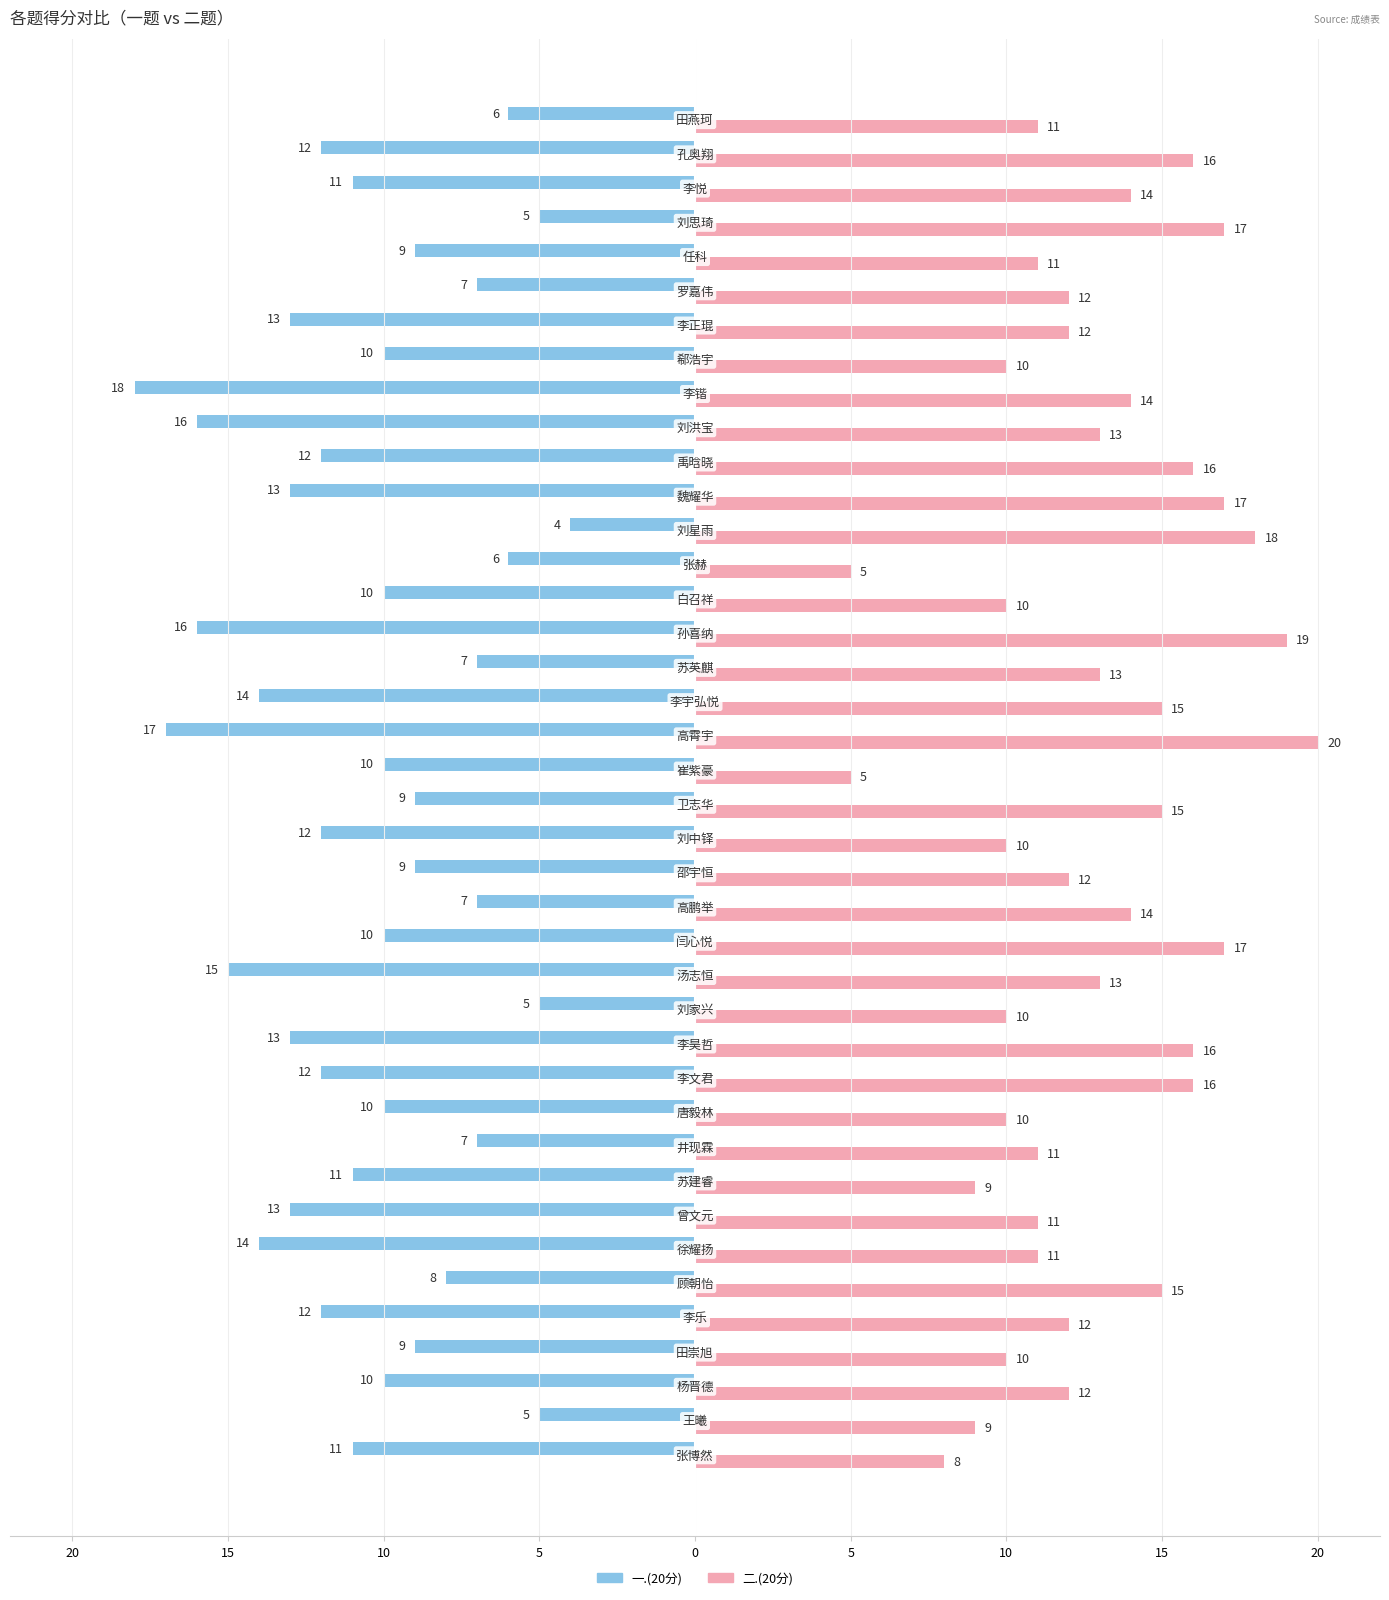

List the series in order of their overall mean, lowest first.

一.(20分), 二.(20分)